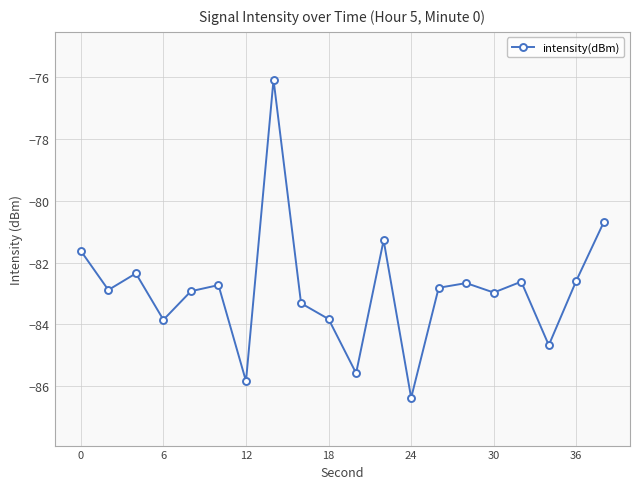

What is the value of the 16th point from the left?

-83.0